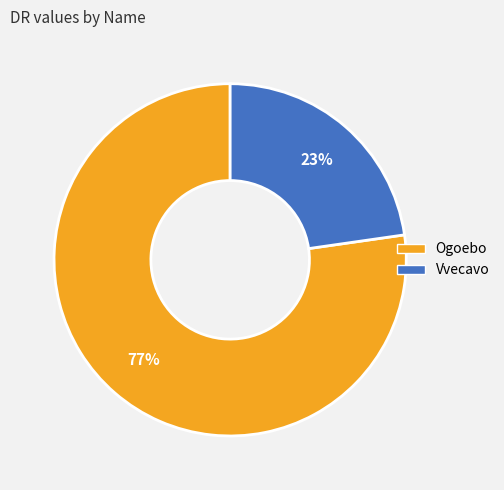

Rank the categories by value from lowest to highest.

Vvecavo, Ogoebo